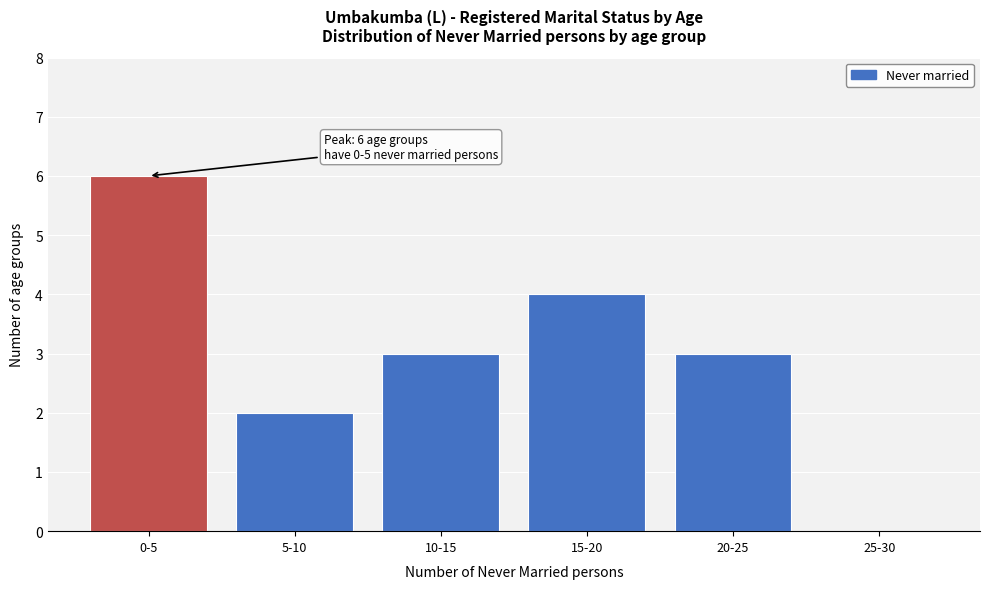

Reading left to right, what are all the values shown in this chart?

0-5=6	5-10=2	10-15=3	15-20=4	20-25=3	25-30=0